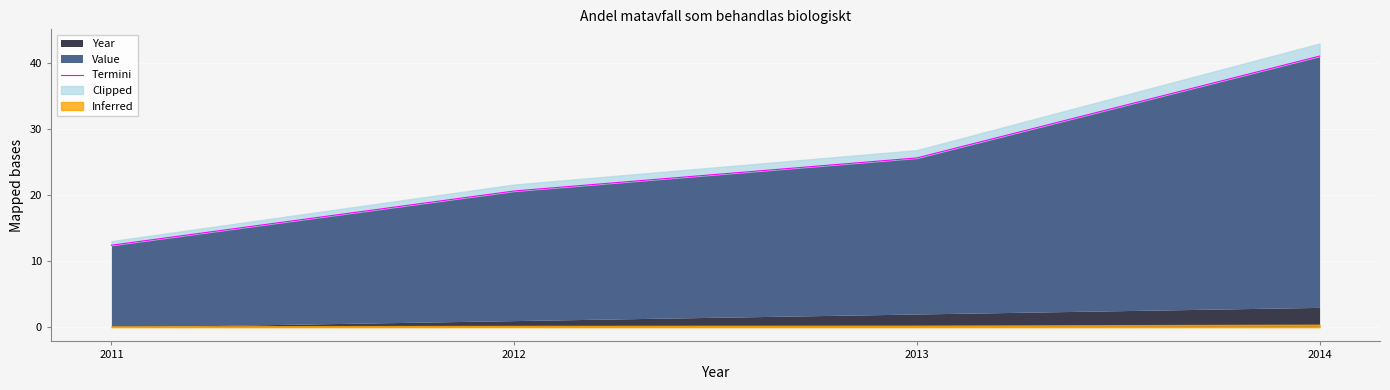

Where does the data first go above 25?

2013